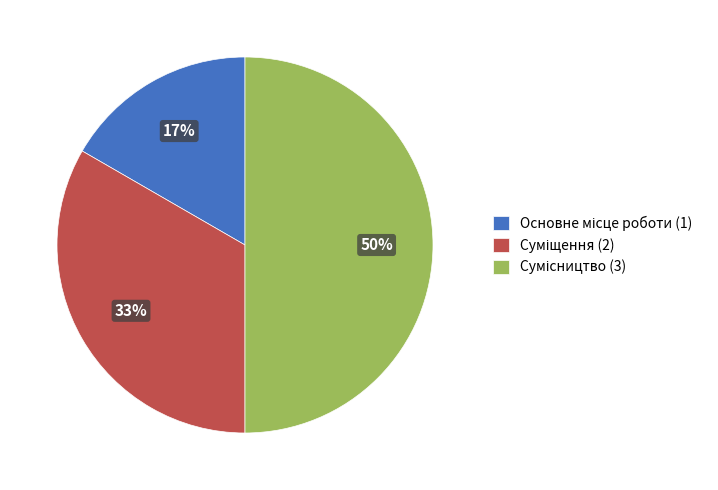

How many slices are in this pie chart?

3